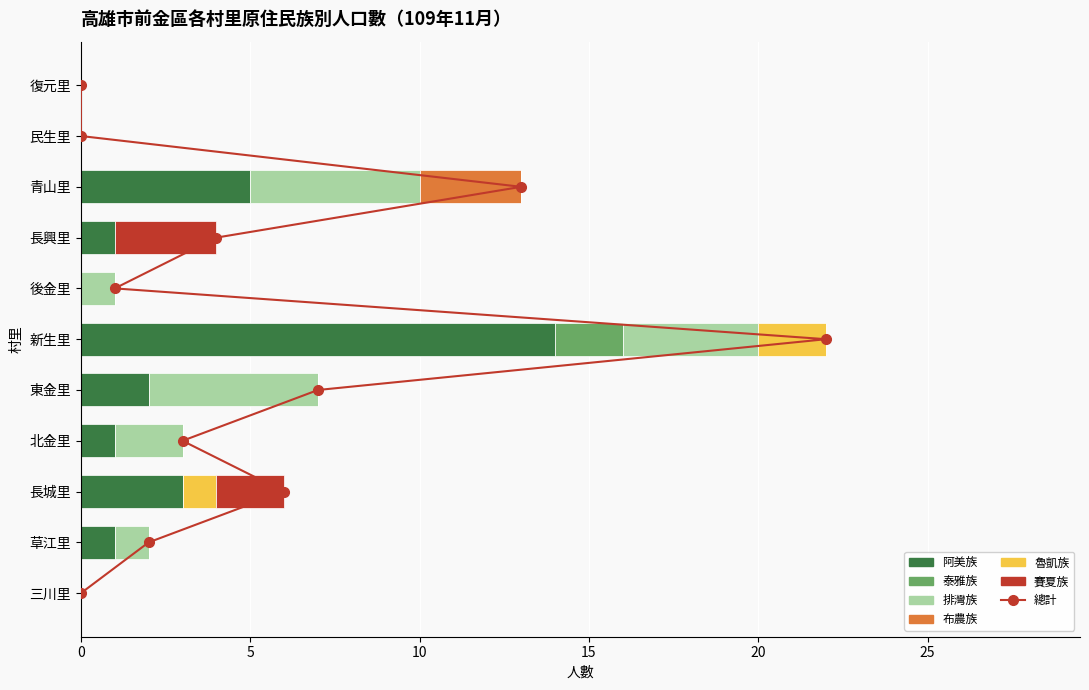

At which category is the sum across all series the highest?

新生里